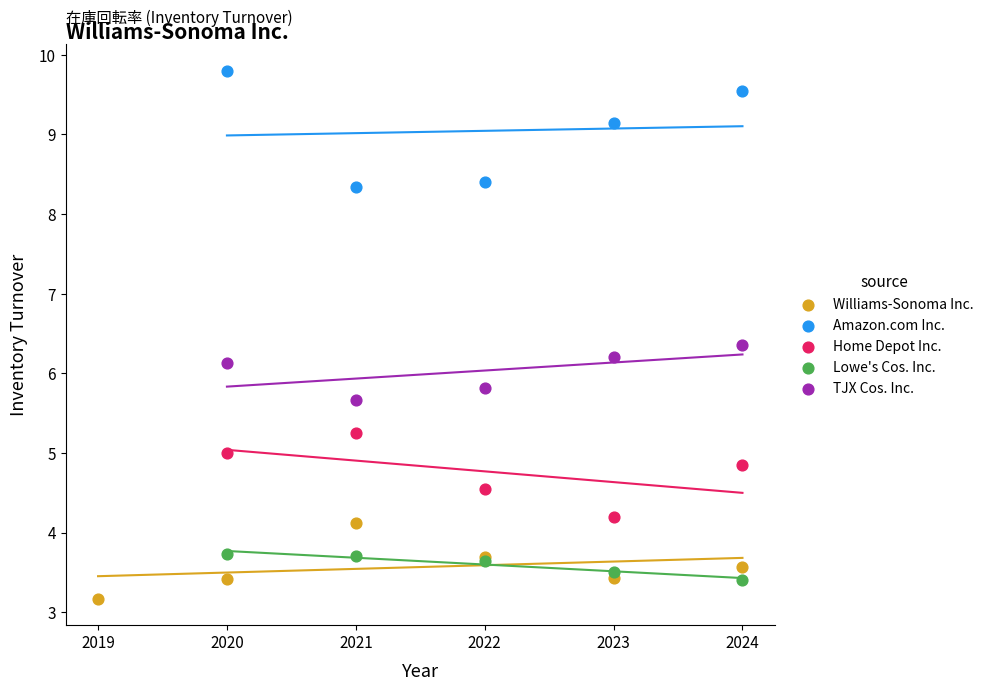

What are all the series names shown in the legend?

Williams-Sonoma Inc., Amazon.com Inc., Home Depot Inc., Lowe's Cos. Inc., TJX Cos. Inc.